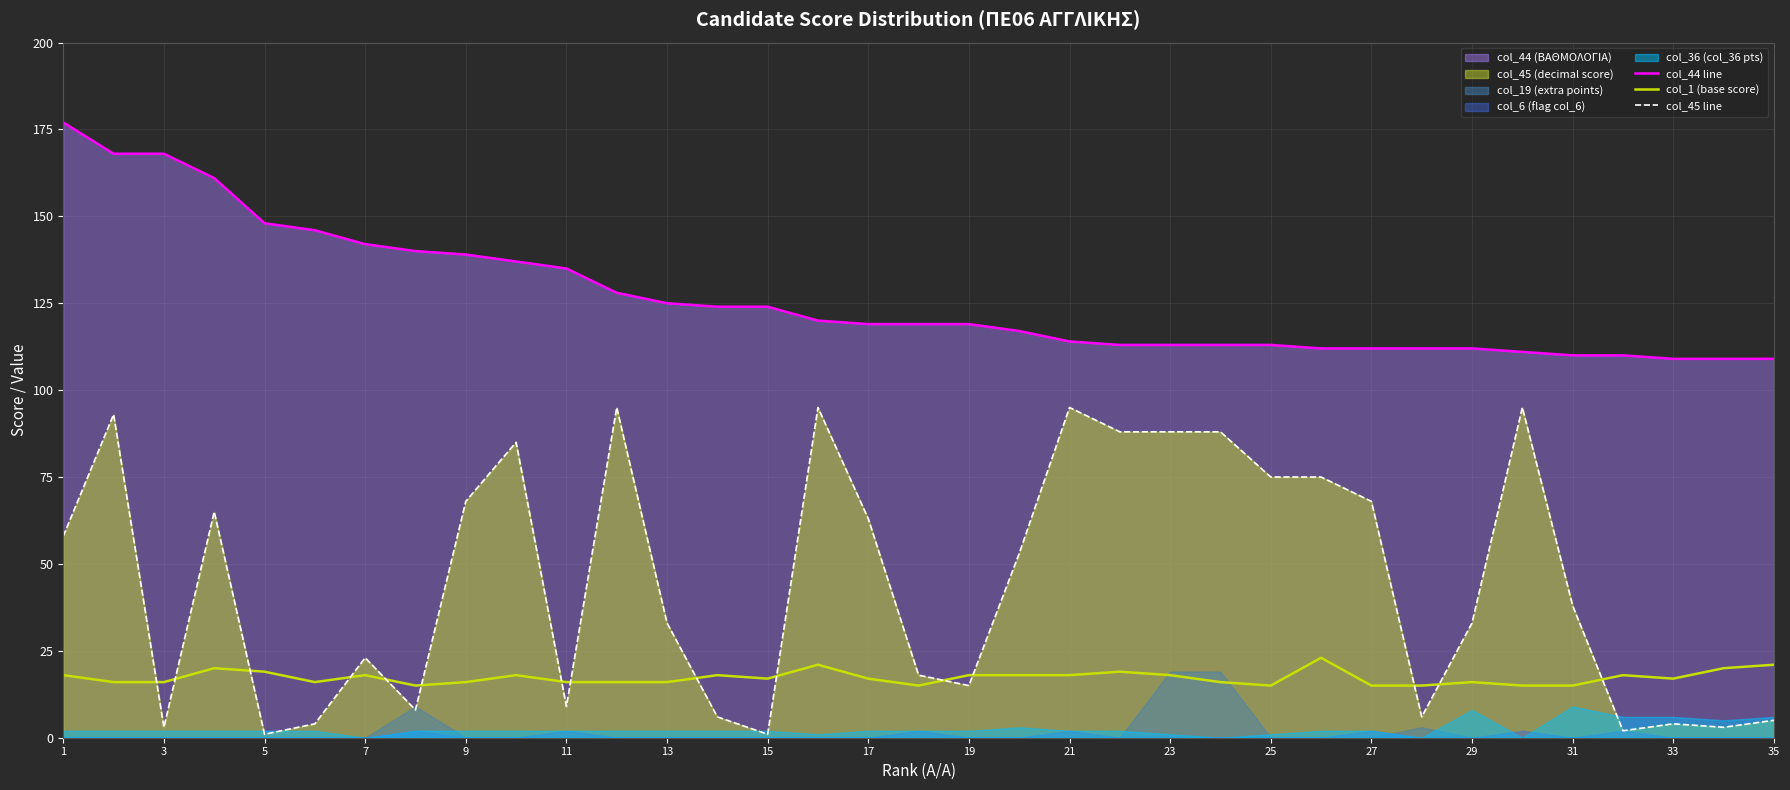

What is the approximate value of col_45 line at 31, to the nearest 5?

40